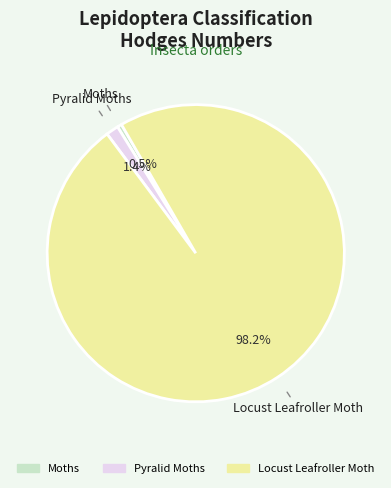

What percentage is the Locust Leafroller Moth slice, to the nearest percent?

98%